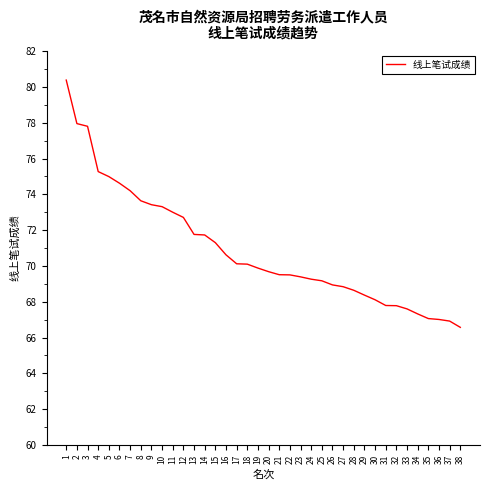

What is the average value?

70.9